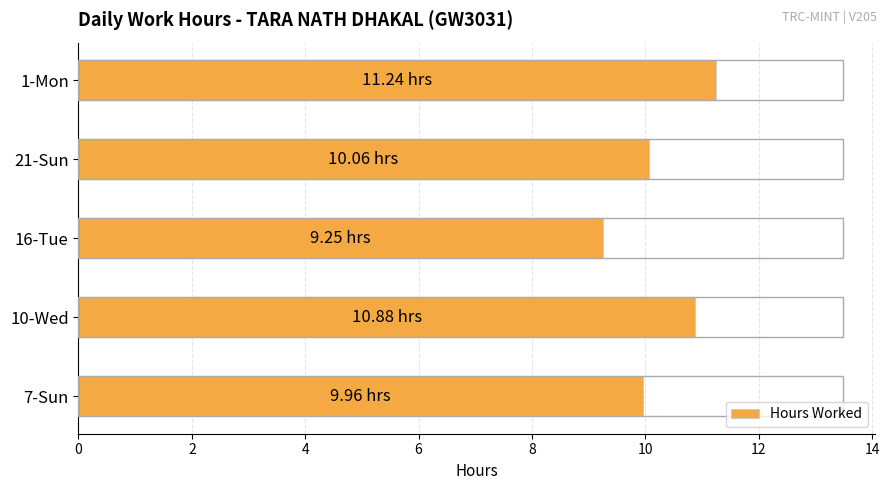

What is the change in value from 7-Sun to 16-Tue?

-0.7